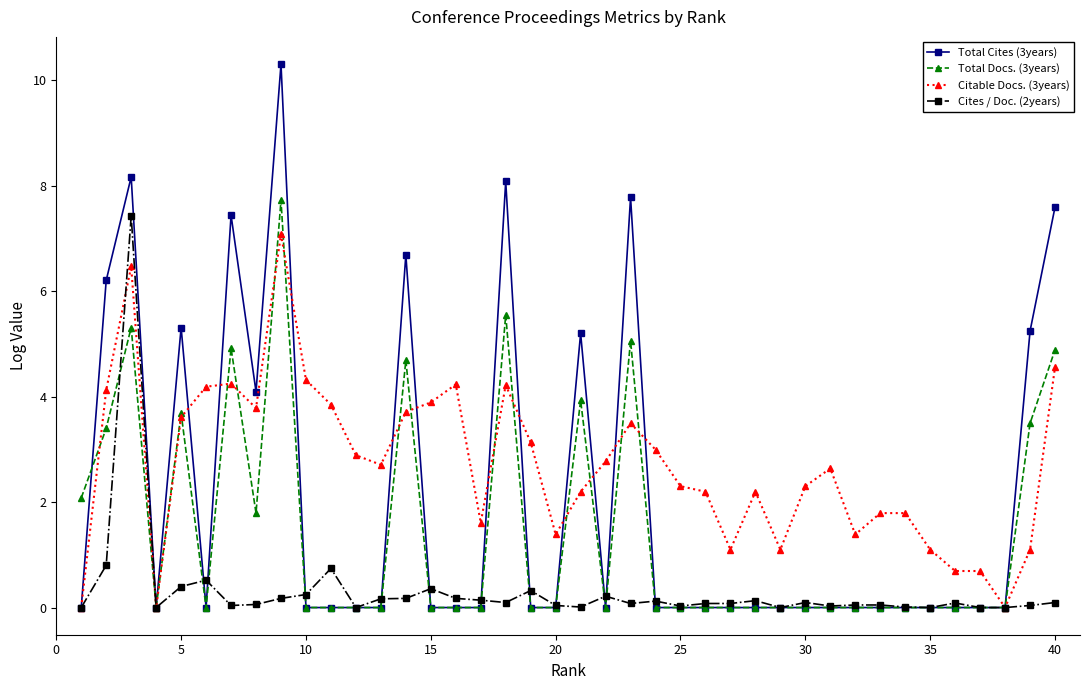

True or false: Cites / Doc. (2years) has more than 2 points higher than both neighbors.

True